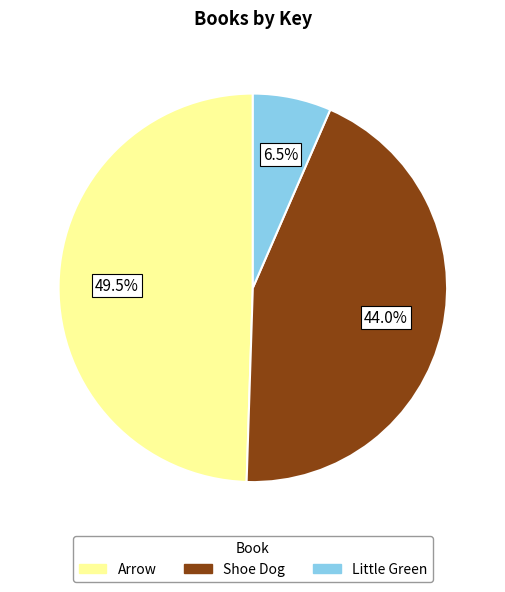

Which has a higher value, Arrow or Little Green?

Arrow